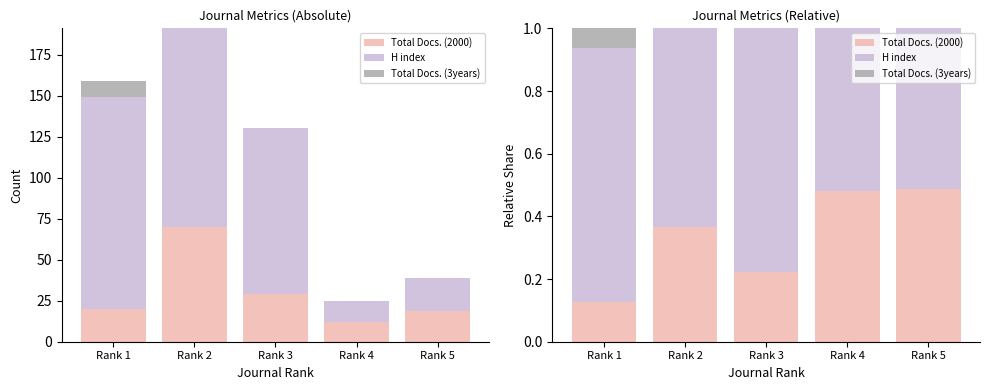

How many data points does each series have?

5